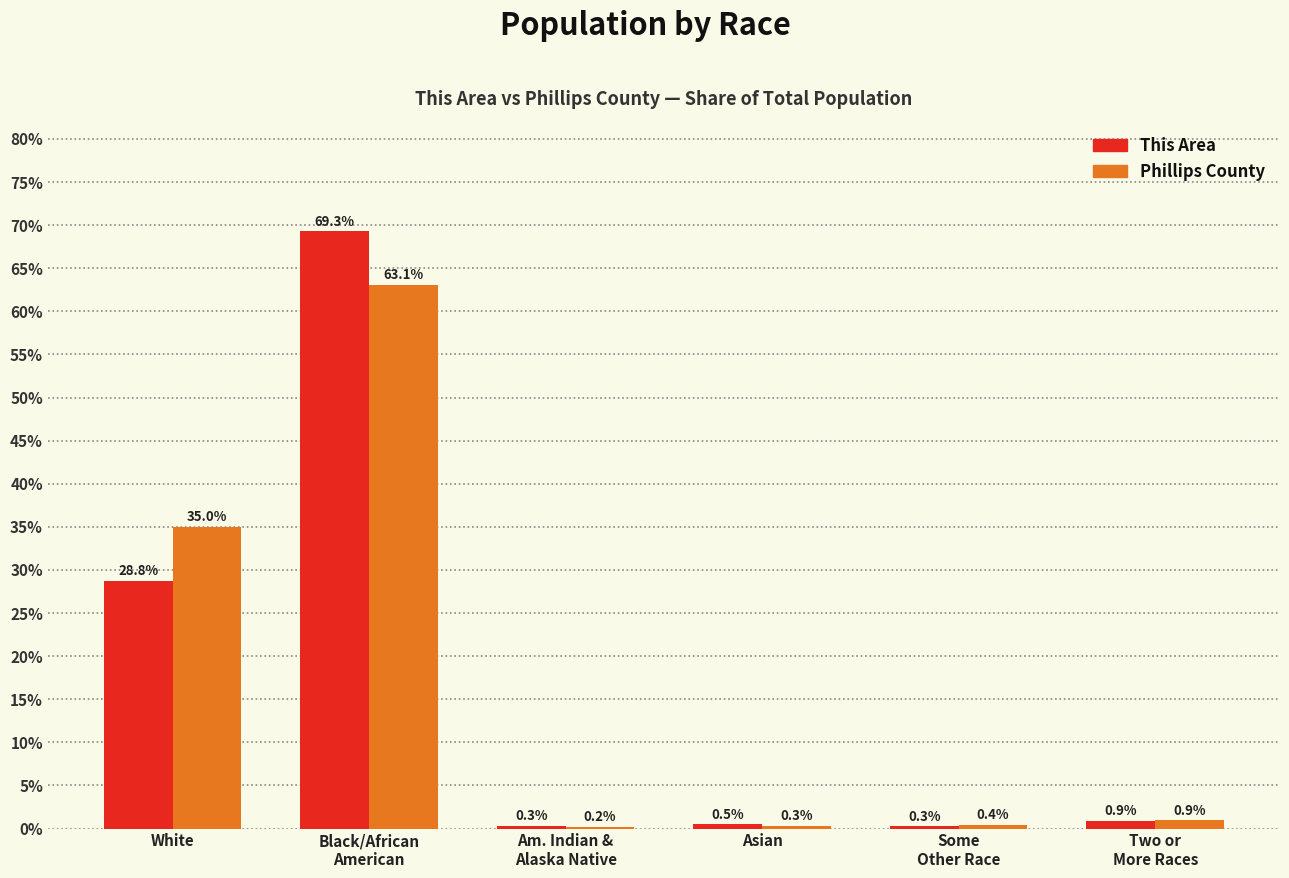

What is the maximum value shown in the chart?

69.3